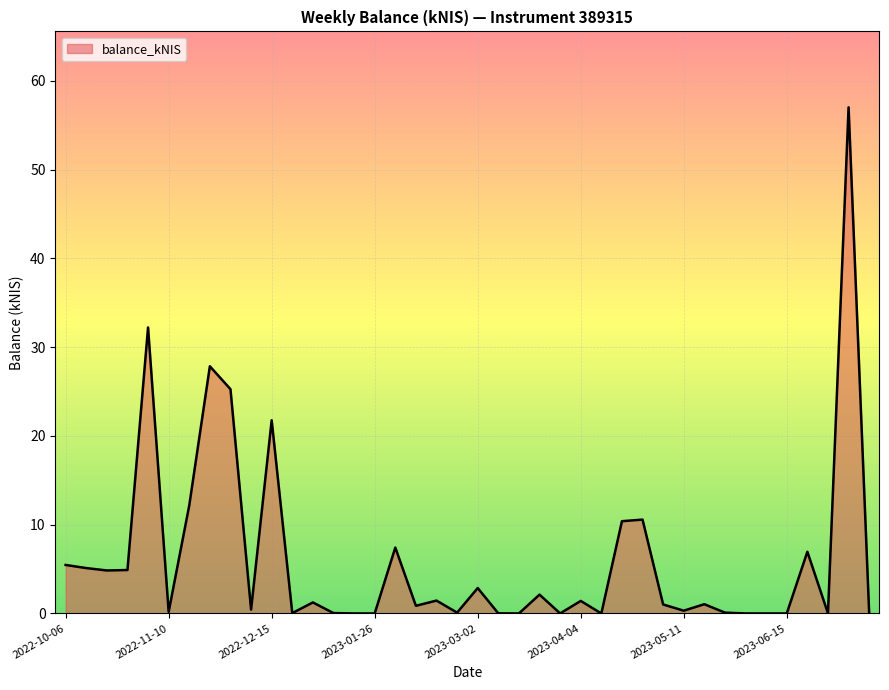

What is the difference between the maximum and minimum values?

57.0